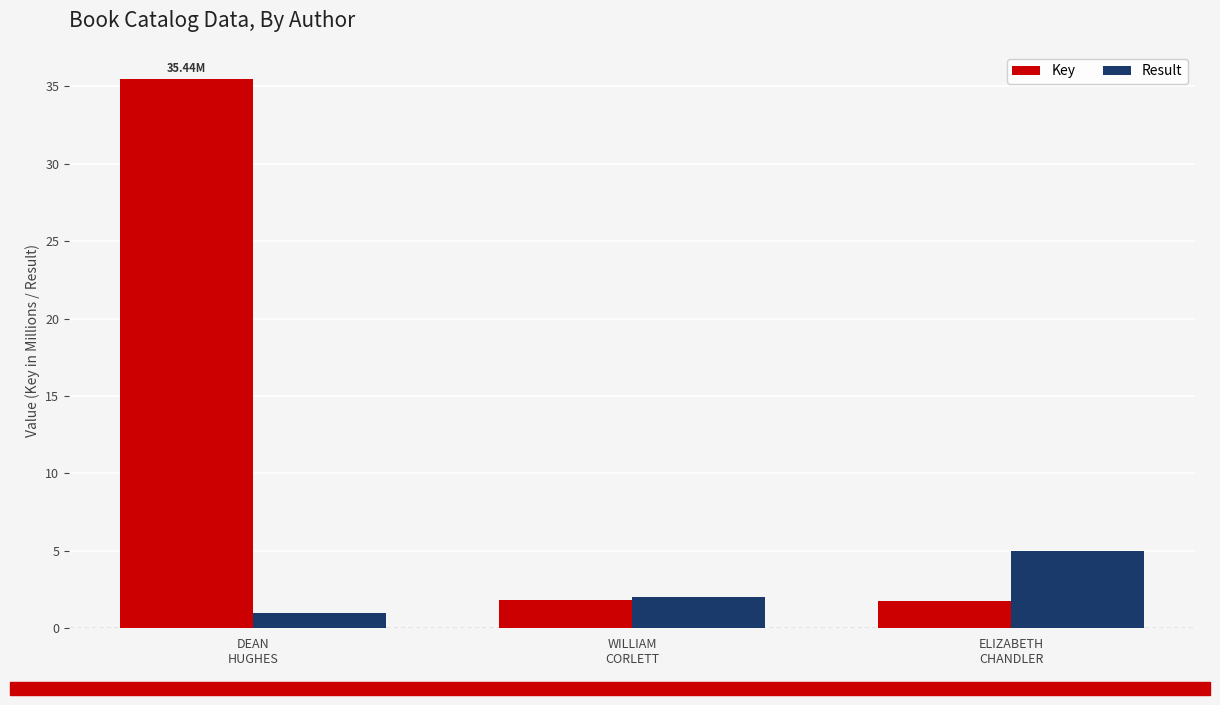

What is the label of the 3rd bar from the right?

DEAN
HUGHES